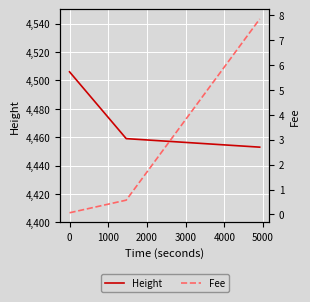

What is the average value of the Fee series?

2.8